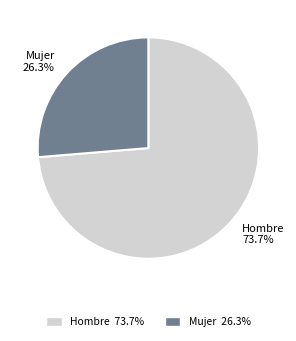

How many slices are in this pie chart?

2